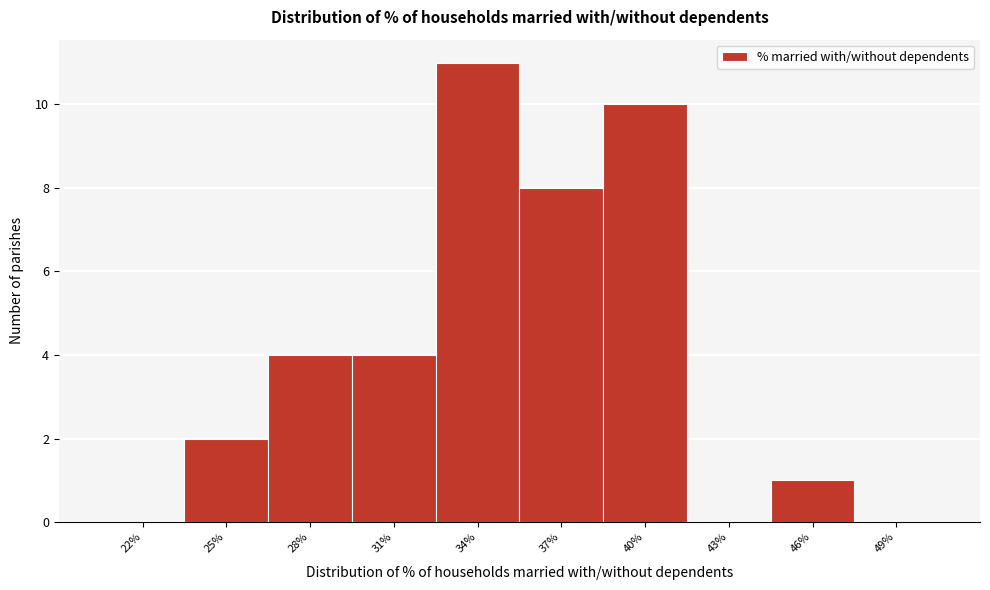

Reading right to left, list all the values displayed in this chart.

49%=0	46%=1	43%=0	40%=10	37%=8	34%=11	31%=4	28%=4	25%=2	22%=0